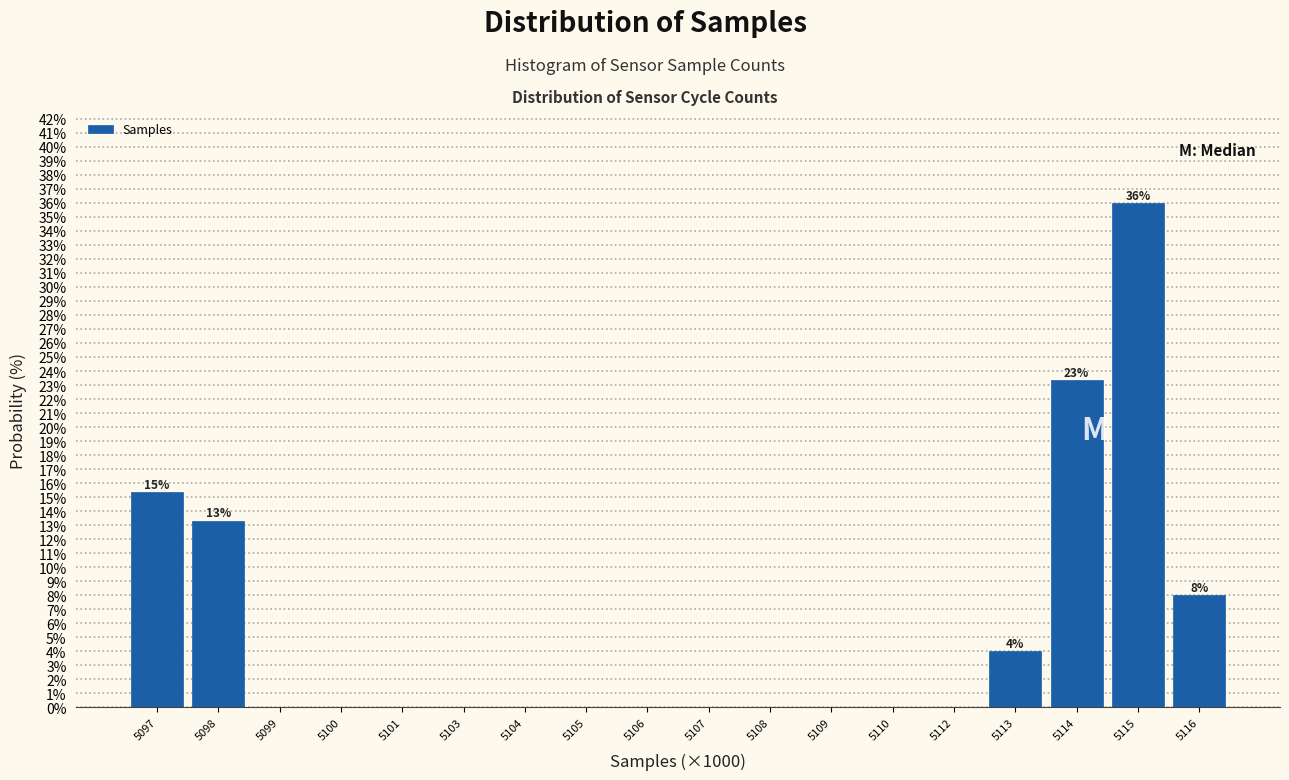

Reading left to right, list all the values displayed in this chart.

5097=15.3	5098=13.3	5099=0.0	5100=0.0	5101=0.0	5103=0.0	5104=0.0	5105=0.0	5106=0.0	5107=0.0	5108=0.0	5109=0.0	5110=0.0	5112=0.0	5113=4.0	5114=23.3	5115=36.0	5116=8.0